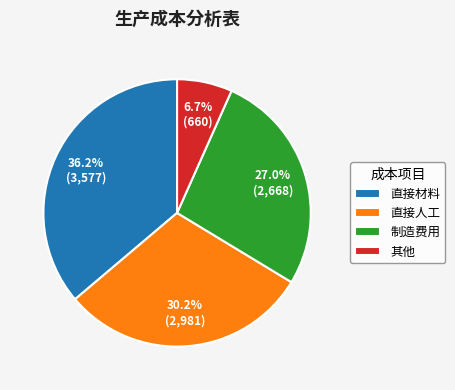

What is the smallest slice in the pie chart?

其他